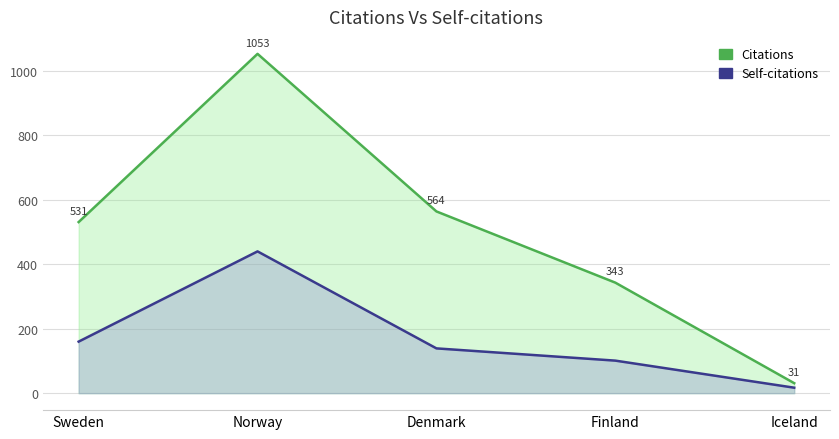

What are all the series names shown in the legend?

Citations, Self-citations